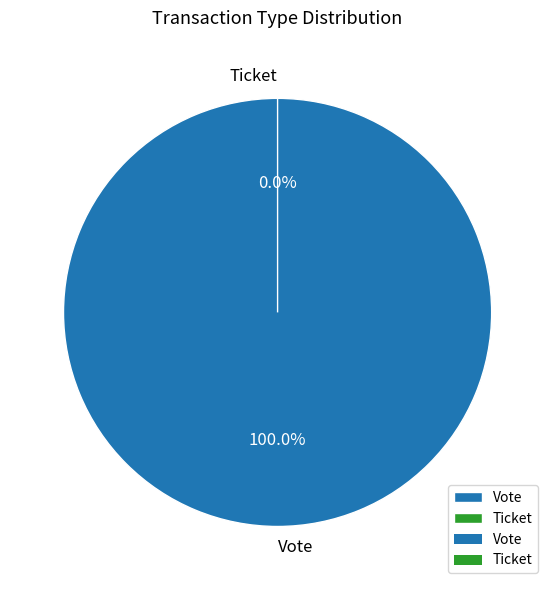

Which slice is the largest?

Vote